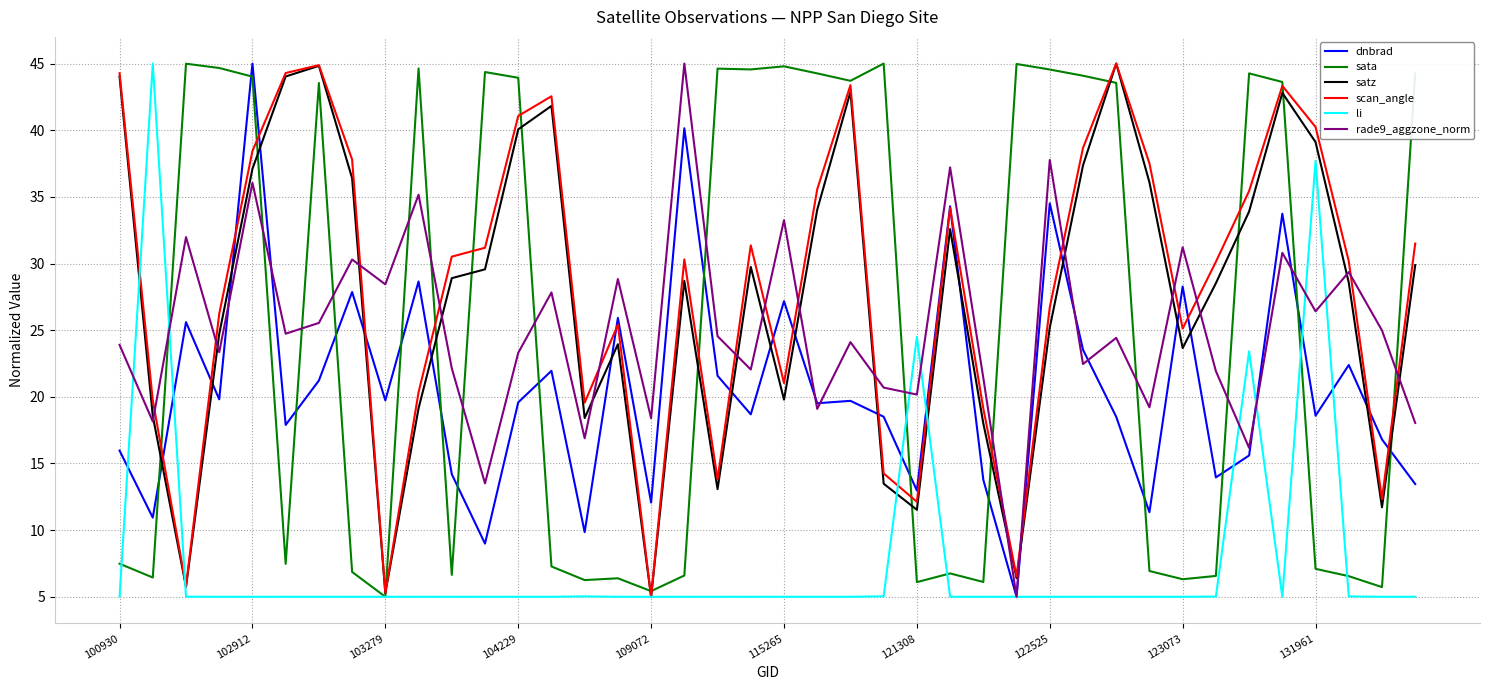

After their last crossing, which series has the higher values: satz or dnbrad?

satz